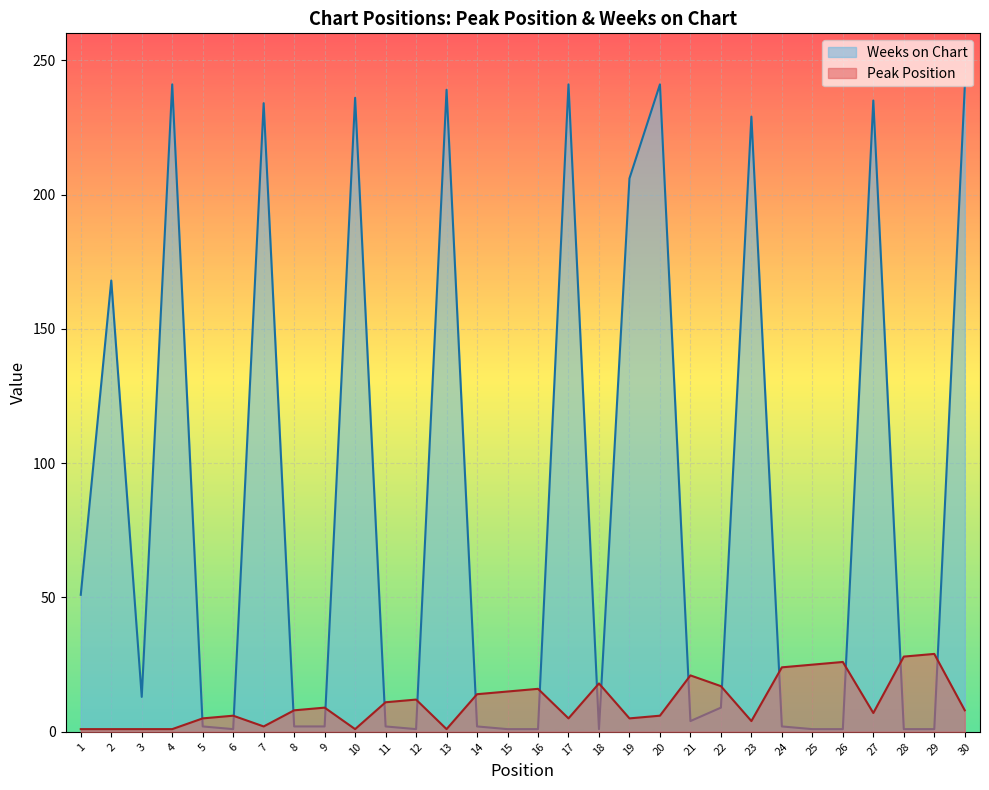

What is the sum of all Weeks on Chart values?

2608